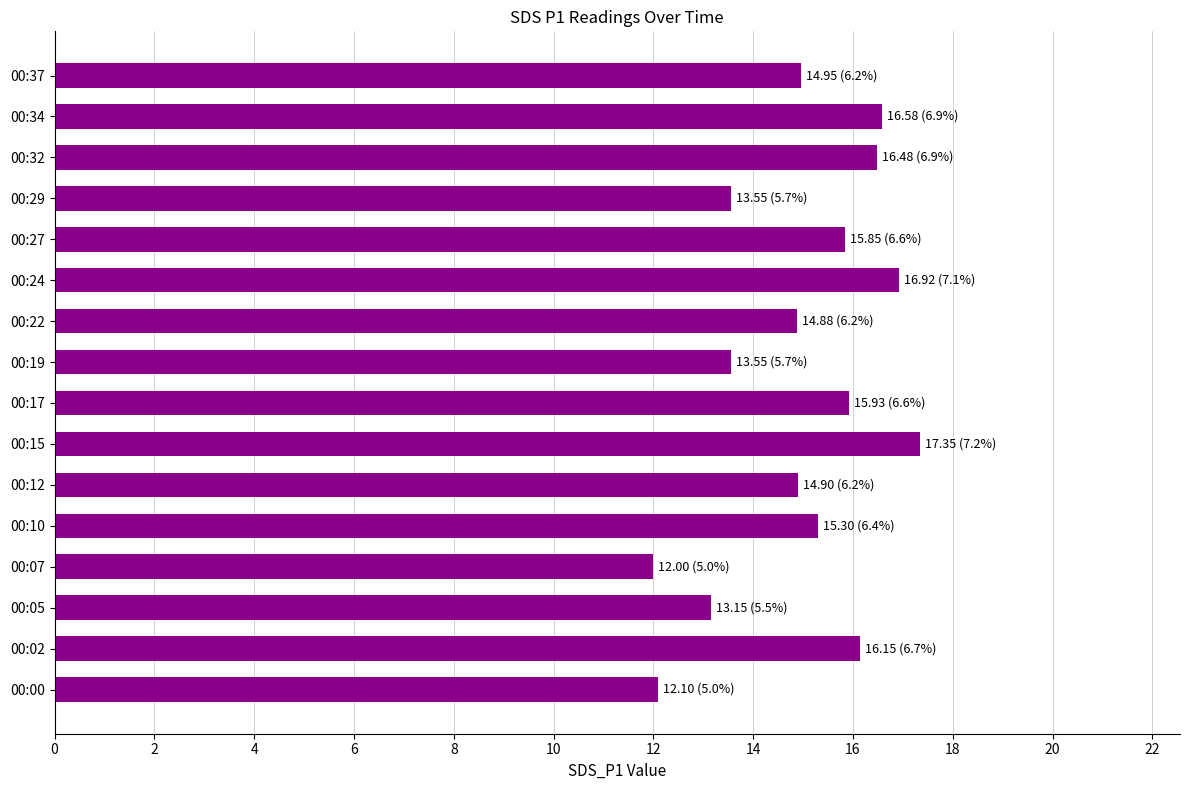

What is the minimum value shown in the chart?

12.0